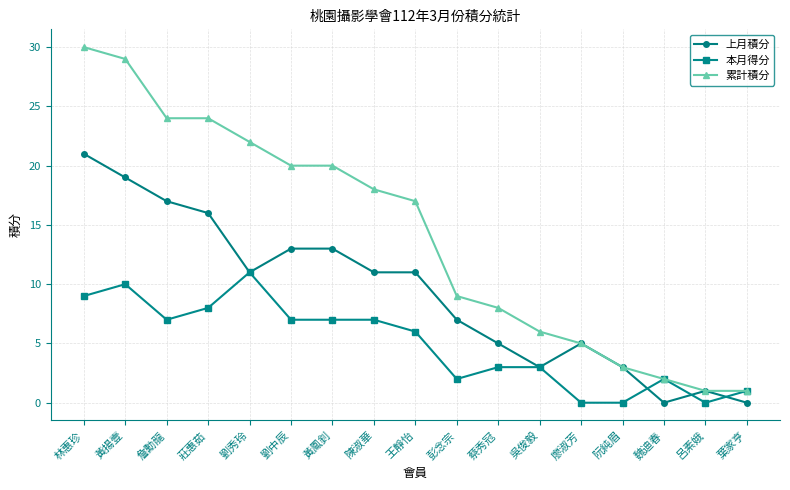

At which category does the chart reach its peak across all series?

林惠珍